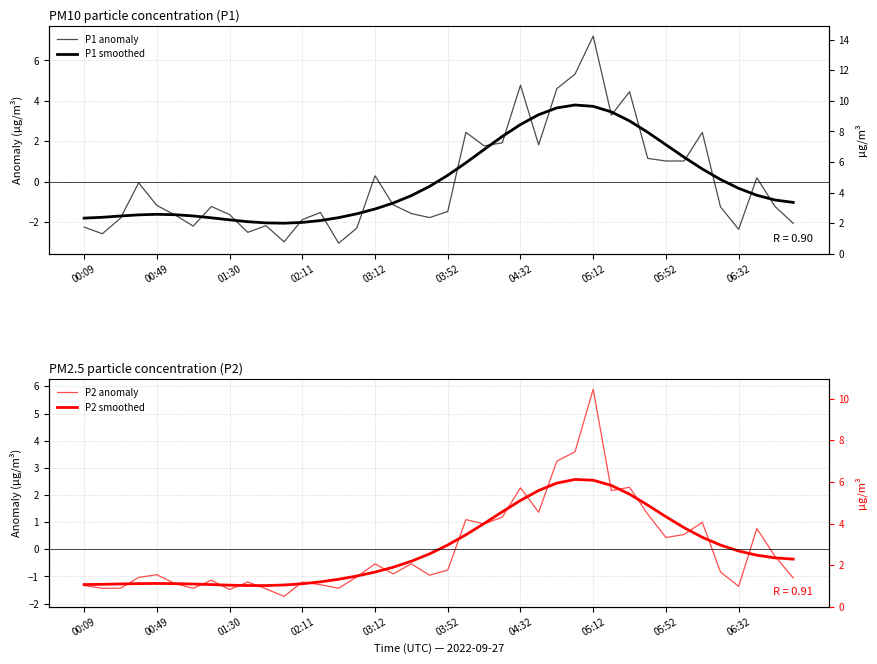

Which series ends up on top after the final intersection of P1 smoothed and P1 anomaly?

P1 smoothed